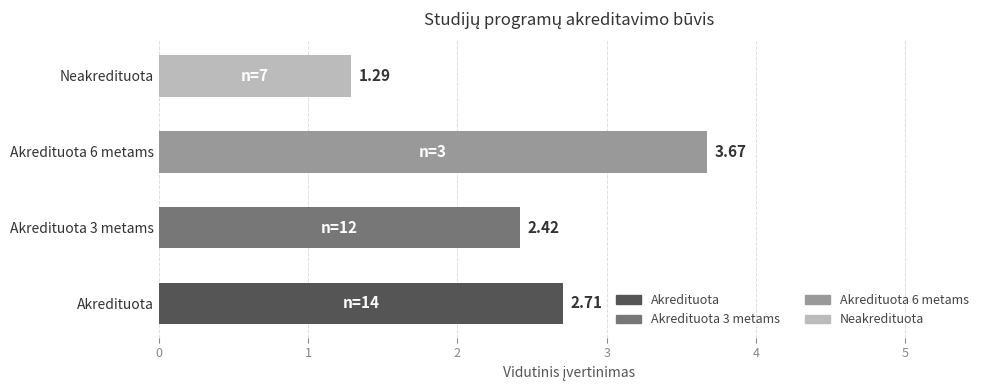

How many categories are shown in the chart?

4